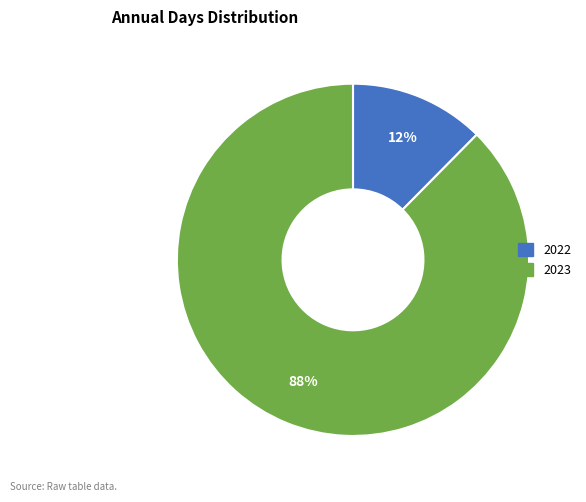

What percentage is the 2022 slice, to the nearest percent?

12%